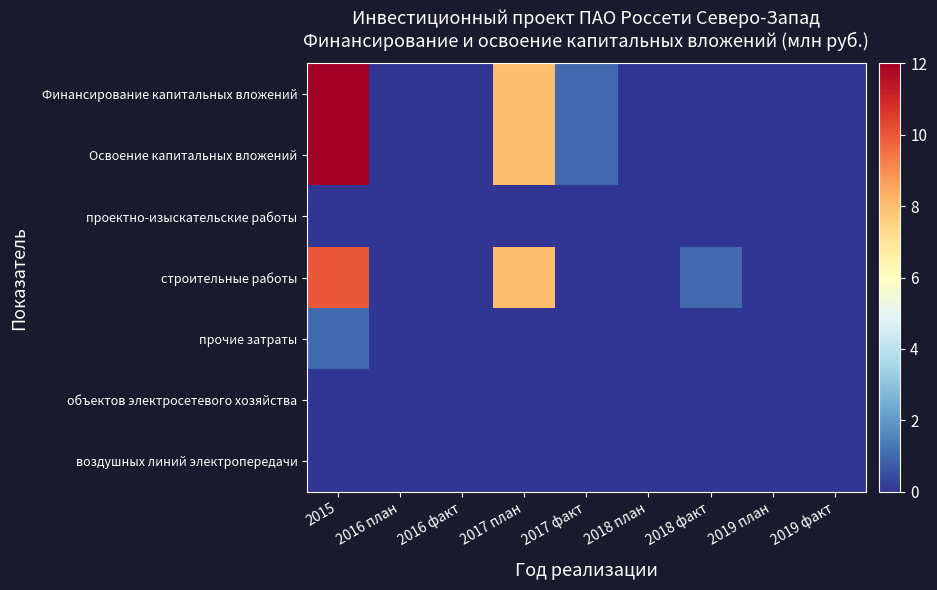

Reading left to right, what are all the values shown in this chart?

Финансирование капитальных вложений: 2015=12	2016 план=0	2016 факт=0	2017 план=8	2017 факт=1	2018 план=0	2018 факт=0	2019 план=0	2019 факт=0
Освоение капитальных вложений: 2015=12	2016 план=0	2016 факт=0	2017 план=8	2017 факт=1	2018 план=0	2018 факт=0	2019 план=0	2019 факт=0
проектно-изыскательские работы: 2015=0	2016 план=0	2016 факт=0	2017 план=0	2017 факт=0	2018 план=0	2018 факт=0	2019 план=0	2019 факт=0
строительные работы: 2015=10	2016 план=0	2016 факт=0	2017 план=8	2017 факт=0	2018 план=0	2018 факт=1	2019 план=0	2019 факт=0
прочие затраты: 2015=1	2016 план=0	2016 факт=0	2017 план=0	2017 факт=0	2018 план=0	2018 факт=0	2019 план=0	2019 факт=0
объектов электросетевого хозяйства: 2015=0	2016 план=0	2016 факт=0	2017 план=0	2017 факт=0	2018 план=0	2018 факт=0	2019 план=0	2019 факт=0
воздушных линий электропередачи: 2015=0	2016 план=0	2016 факт=0	2017 план=0	2017 факт=0	2018 план=0	2018 факт=0	2019 план=0	2019 факт=0